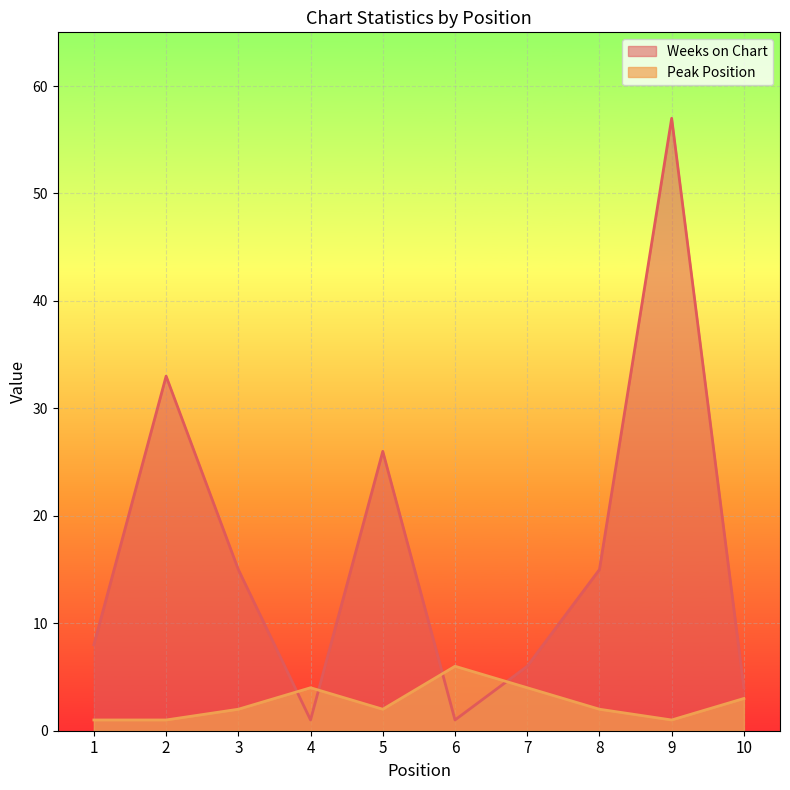

Rank the categories by Weeks on Chart value from highest to lowest.

9, 2, 5, 3, 8, 1, 7, 10, 4, 6